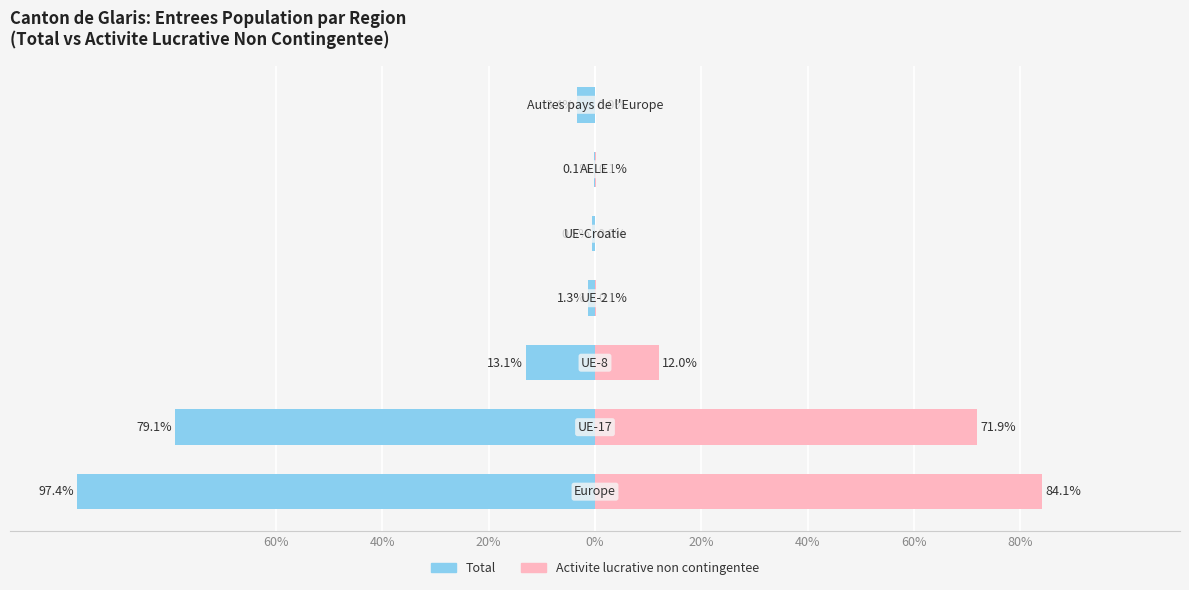

The Activite lucrative non contingentee series shows 49.4 at 60%. True or false?

False